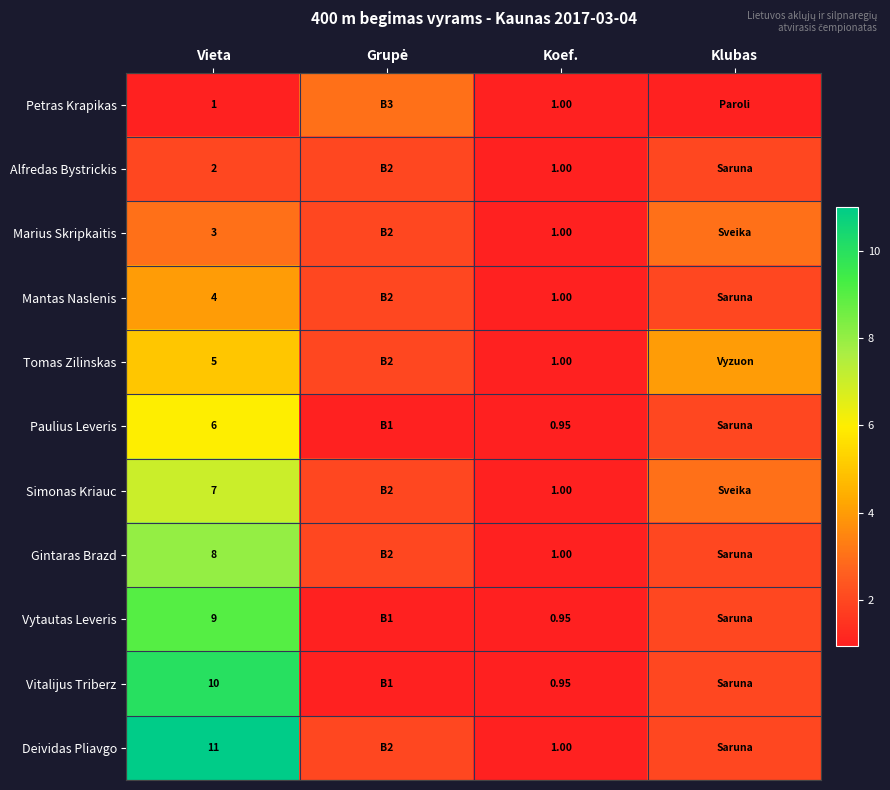

How many series are shown in this chart?

11